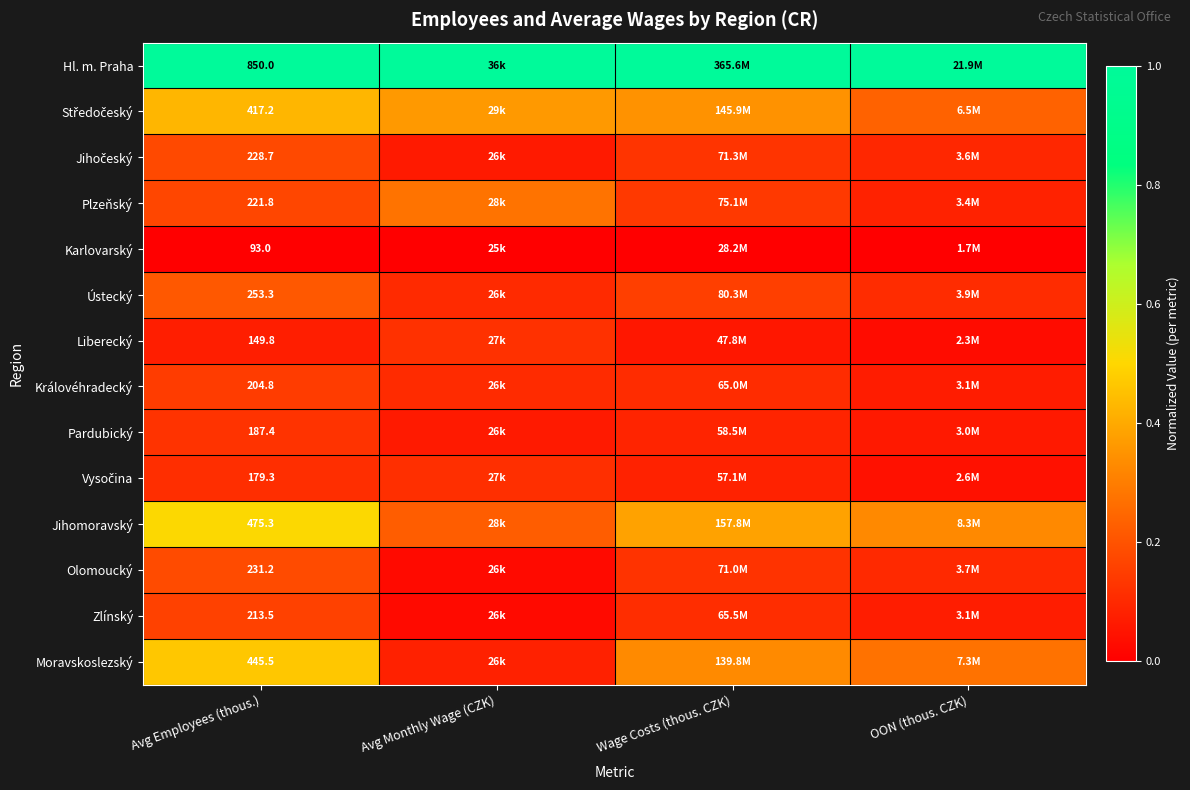

How many categories are shown in the chart?

4